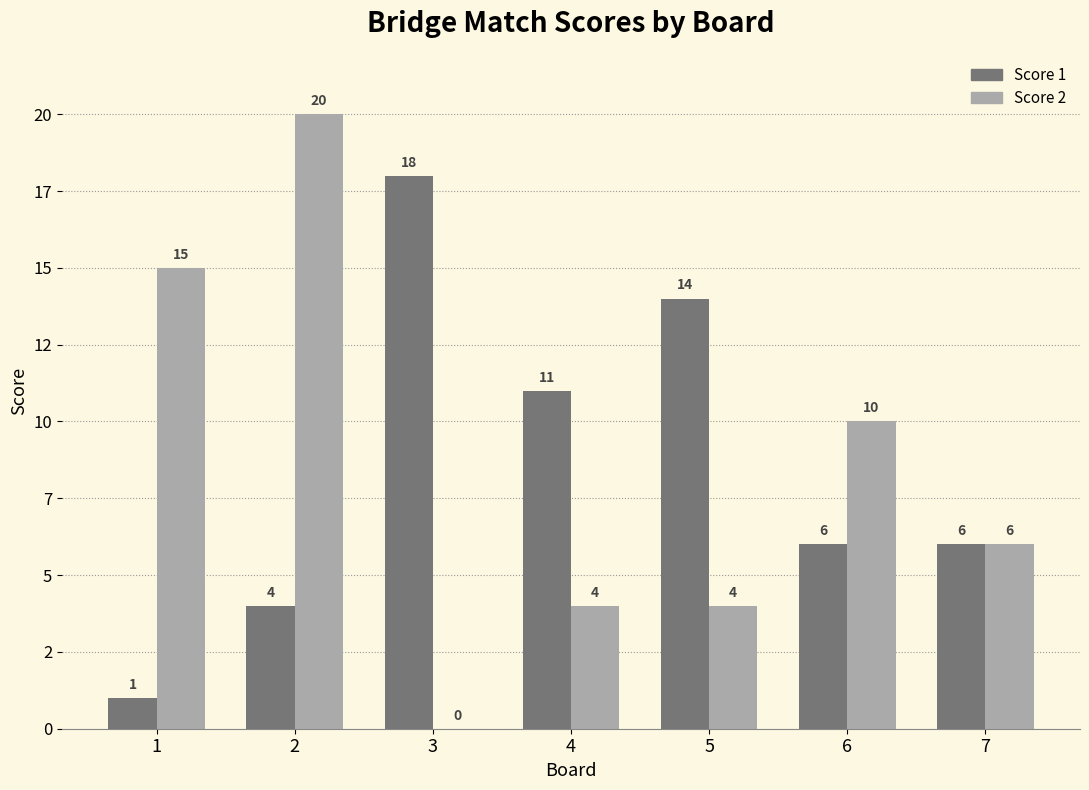

What are all the series names shown in the legend?

Score 1, Score 2